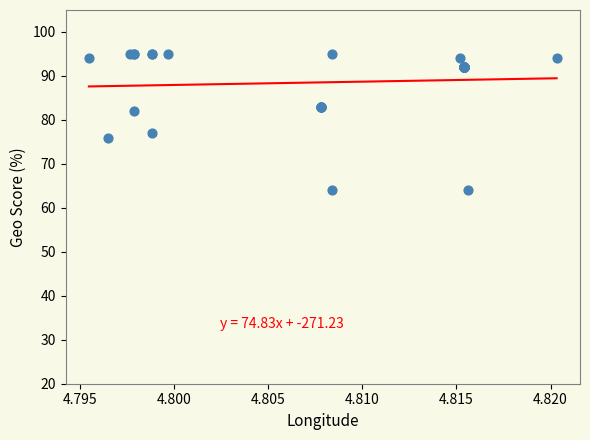

What Y value in the scatter plot is closest to 79?

77